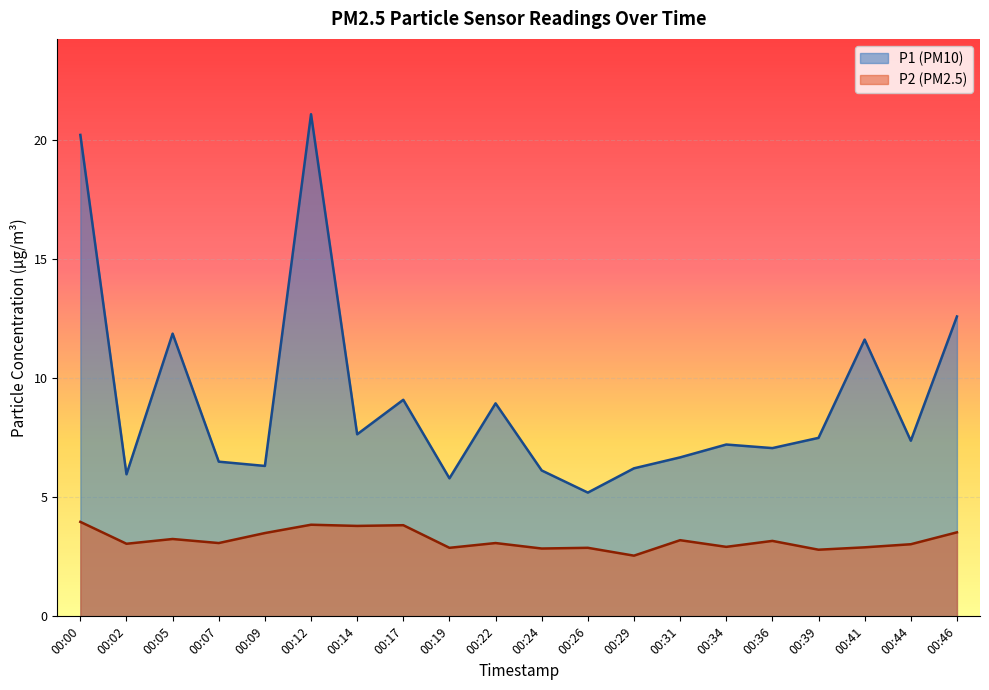

At how many categories does at least one series exceed 2?

20